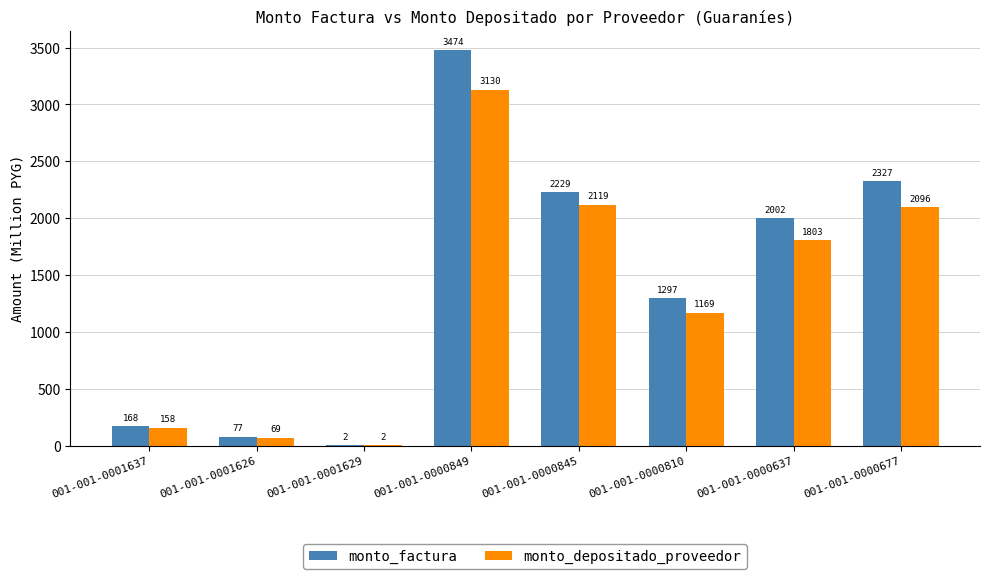

Where does the monto_factura series first go above 2001?

001-001-0000849